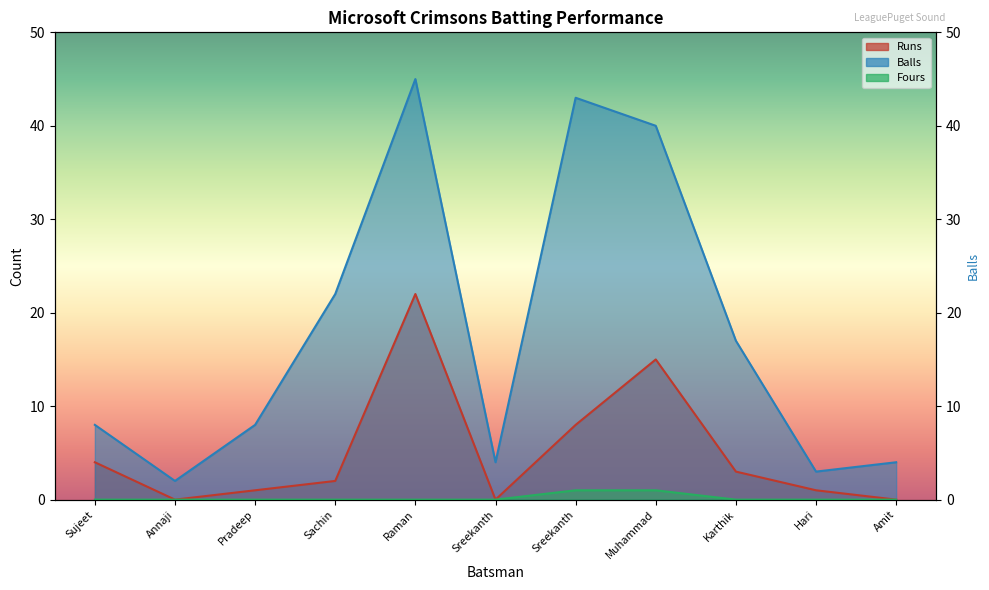

Does the chart have visible grid lines?

No